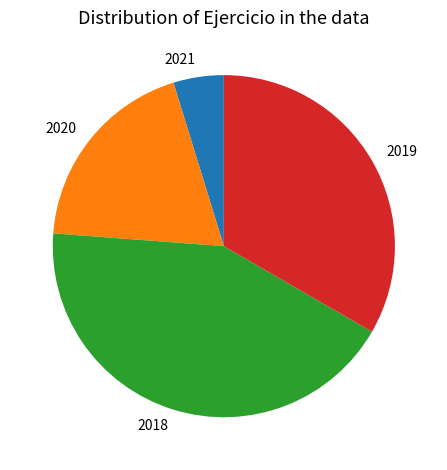

Which slice is the largest?

2018